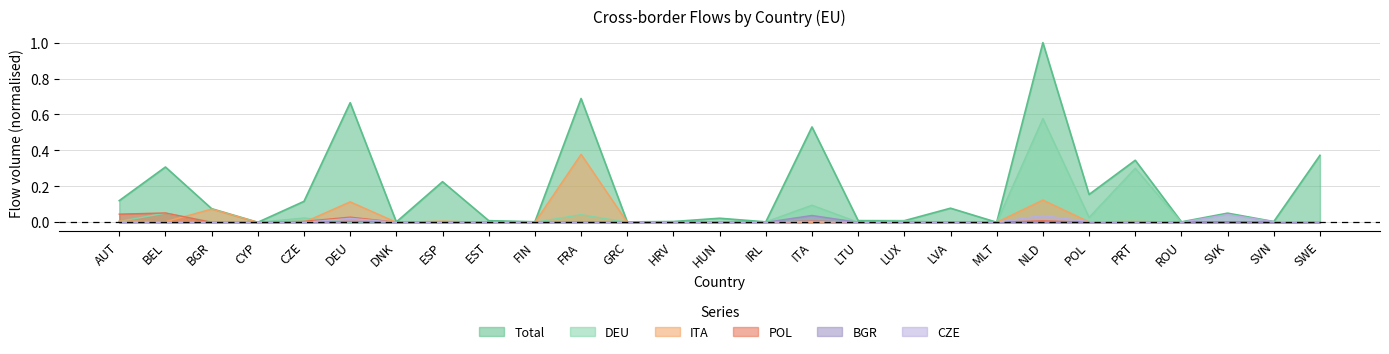

How many positive values does the bgr_col series have?

12